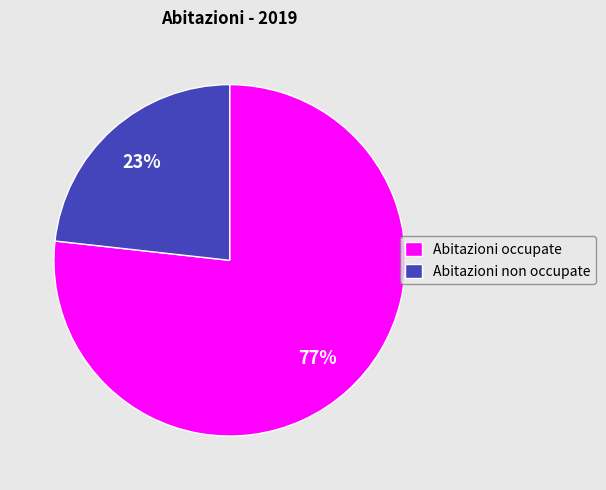

How many segments does this pie chart have?

2